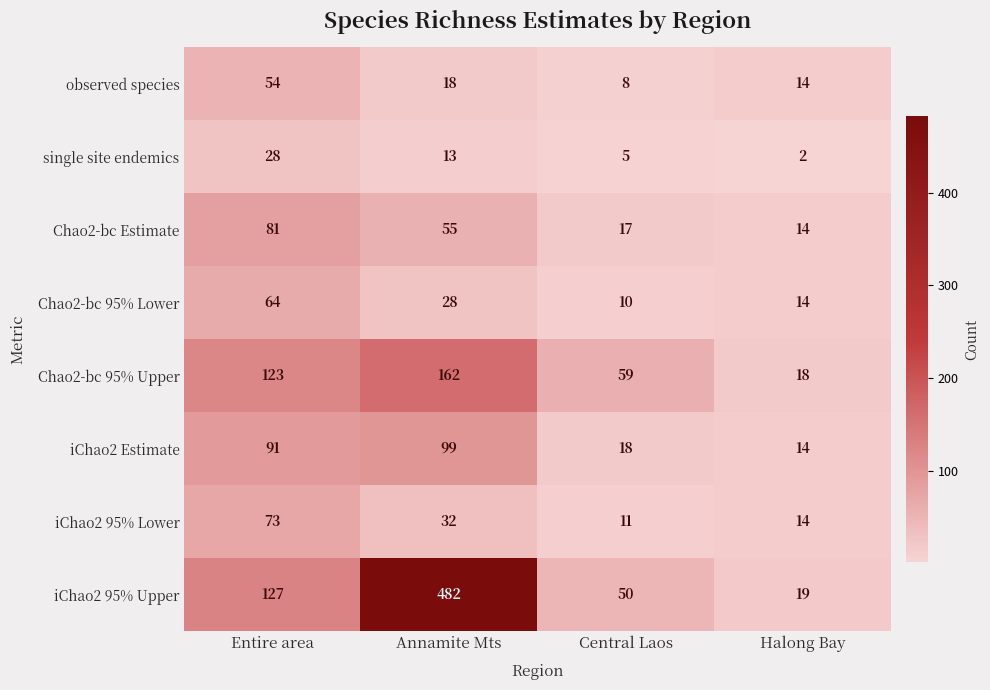

What is the sum of all iChao2 95% Upper values?

678